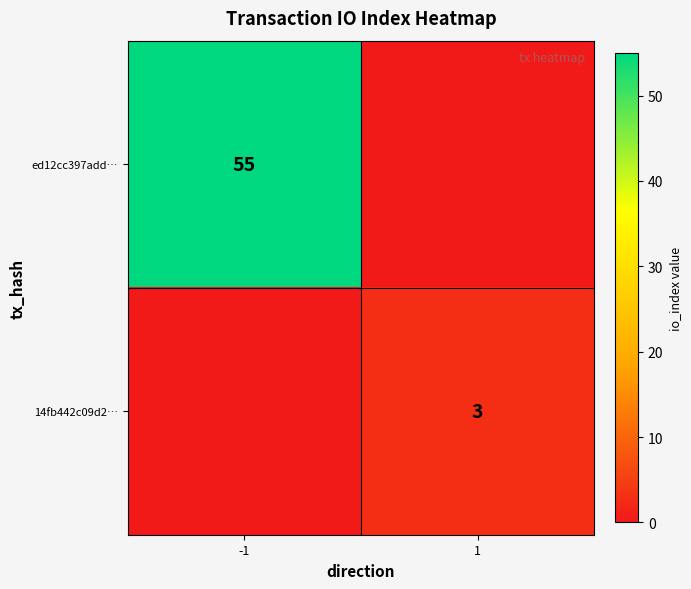

Is the value of ed12cc397add… at -1 greater than the value of 14fb442c09d2… at 1?

Yes